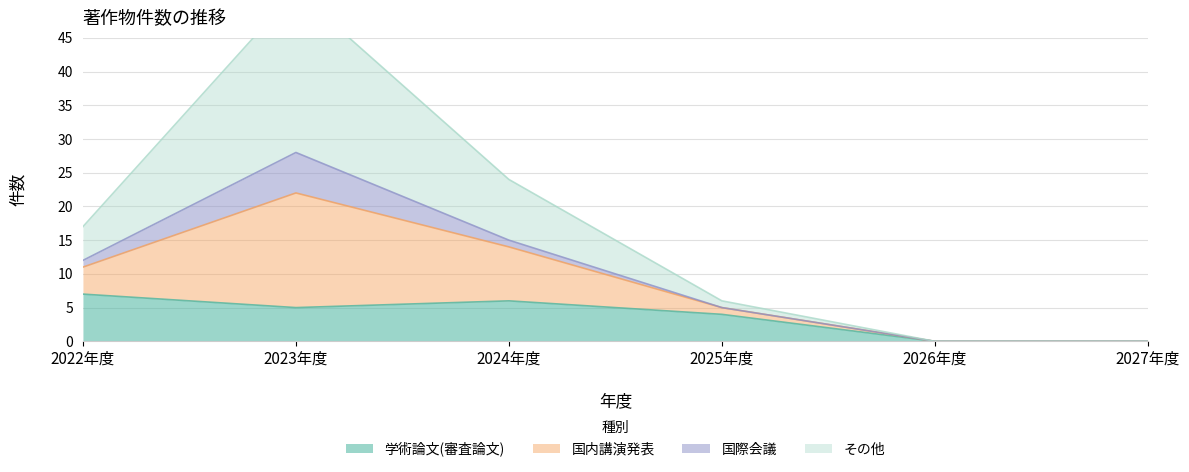

Which category has the highest value in the 学術論文(審査論文) series?

2022年度